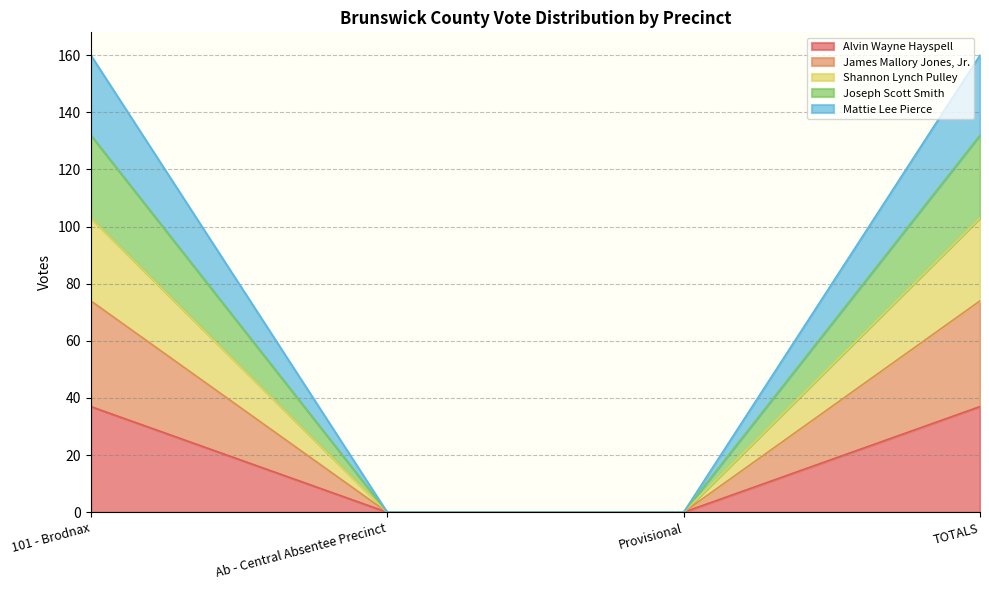

True or false: Alvin Wayne Hayspell and Shannon Lynch Pulley cross at least once.

False